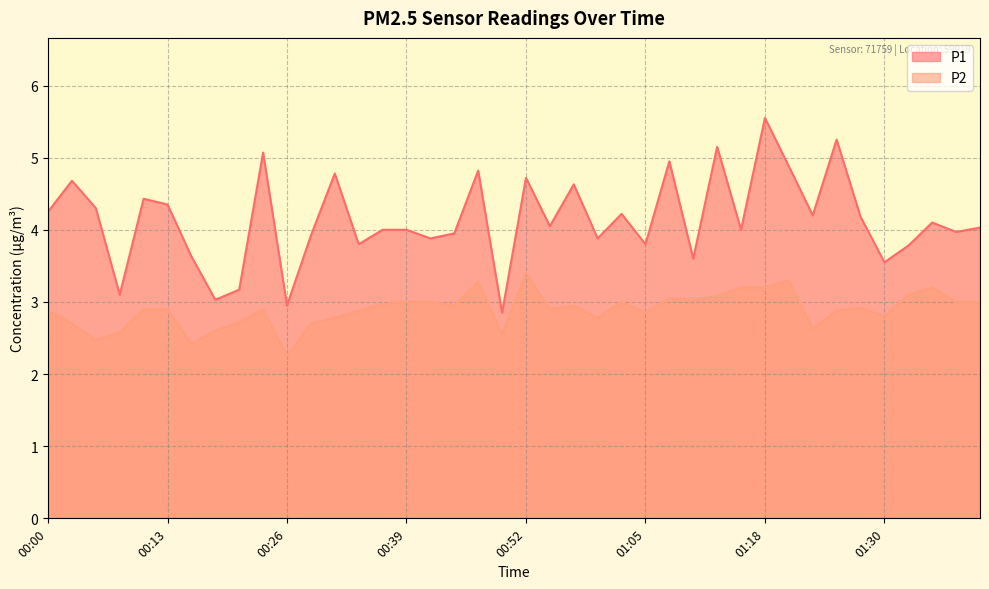

At how many categories does at least one series exceed 3?

38